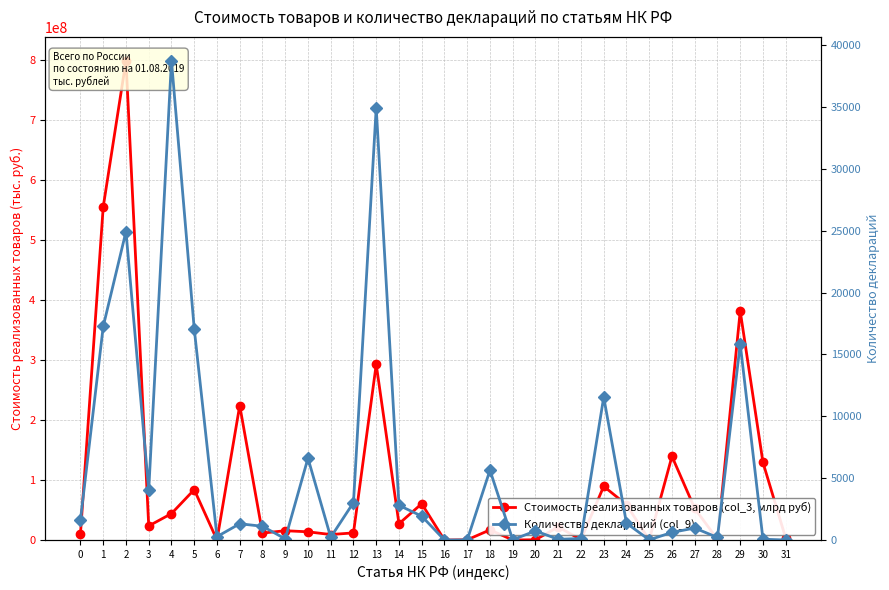

True or false: Количество деклараций (col_9) and Стоимость реализованных товаров (col_3, млрд руб) cross at least once.

False